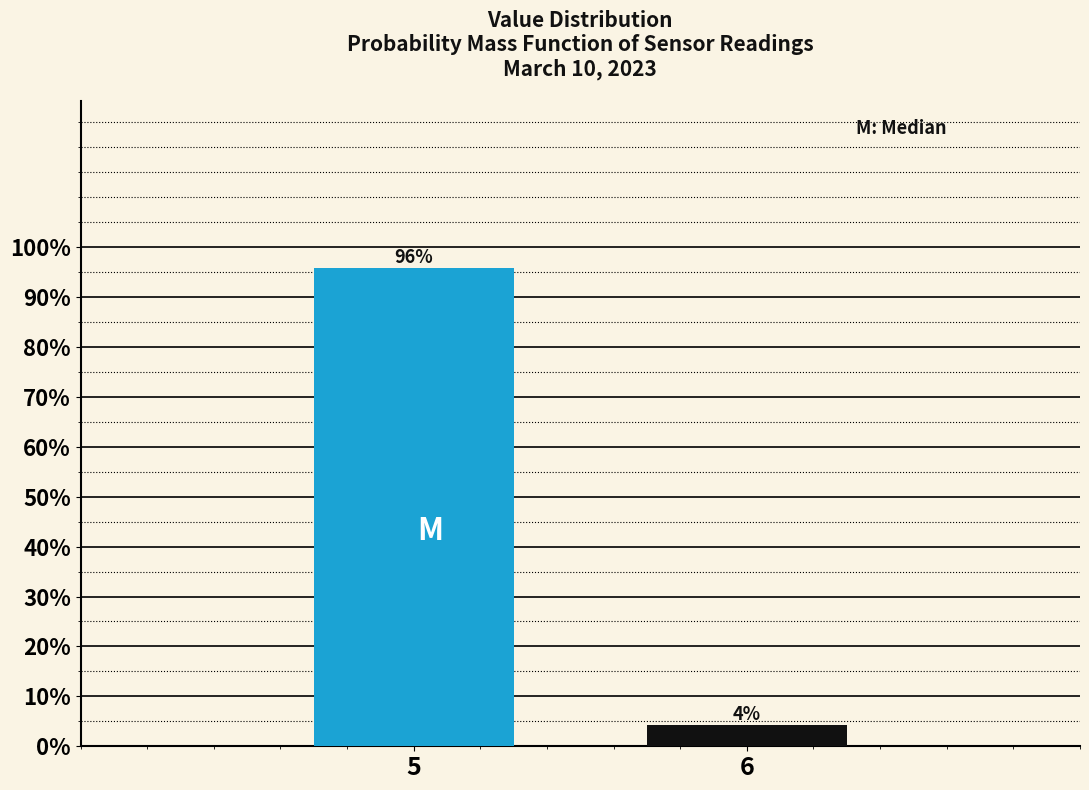

What is the value of the 2nd bar from the left?

4.2